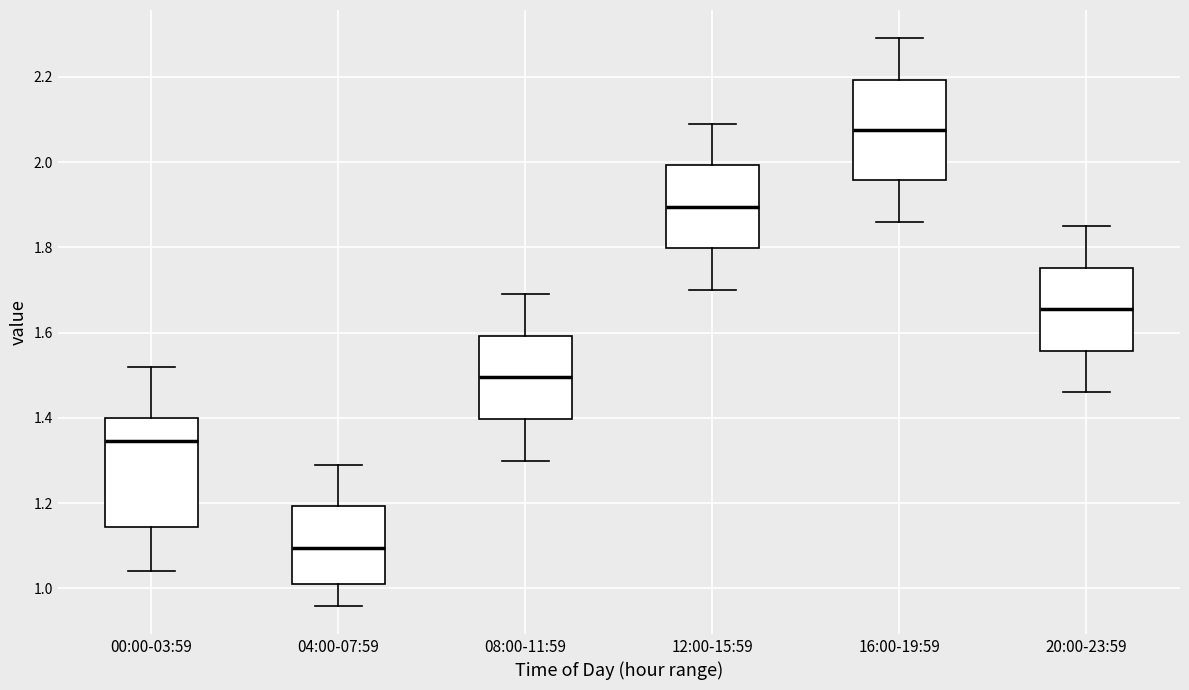

Comparing the boxes themselves (not the whiskers), which one is the tallest?

00:00-03:59